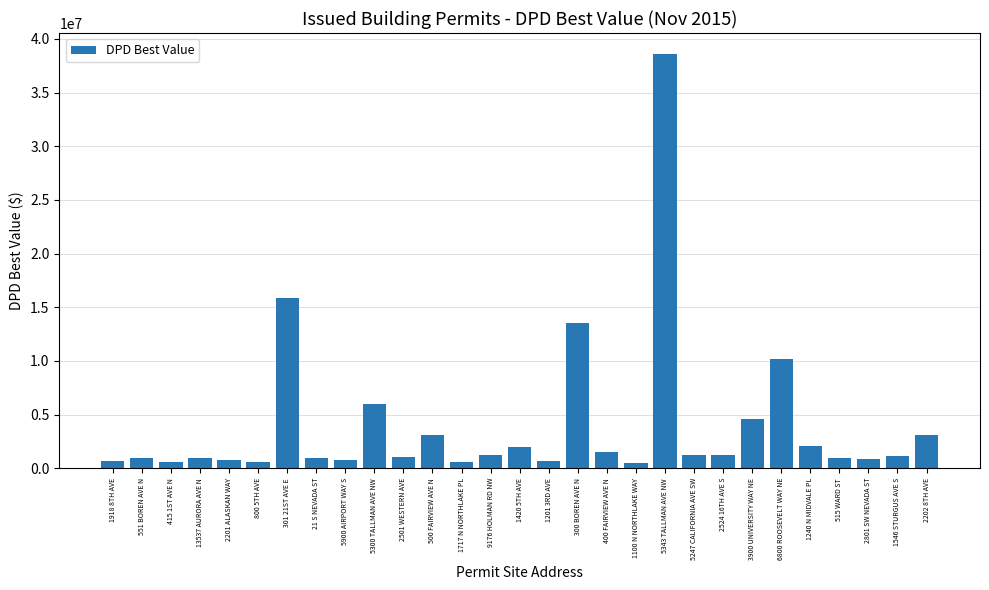

Does the chart contain any negative values?

No